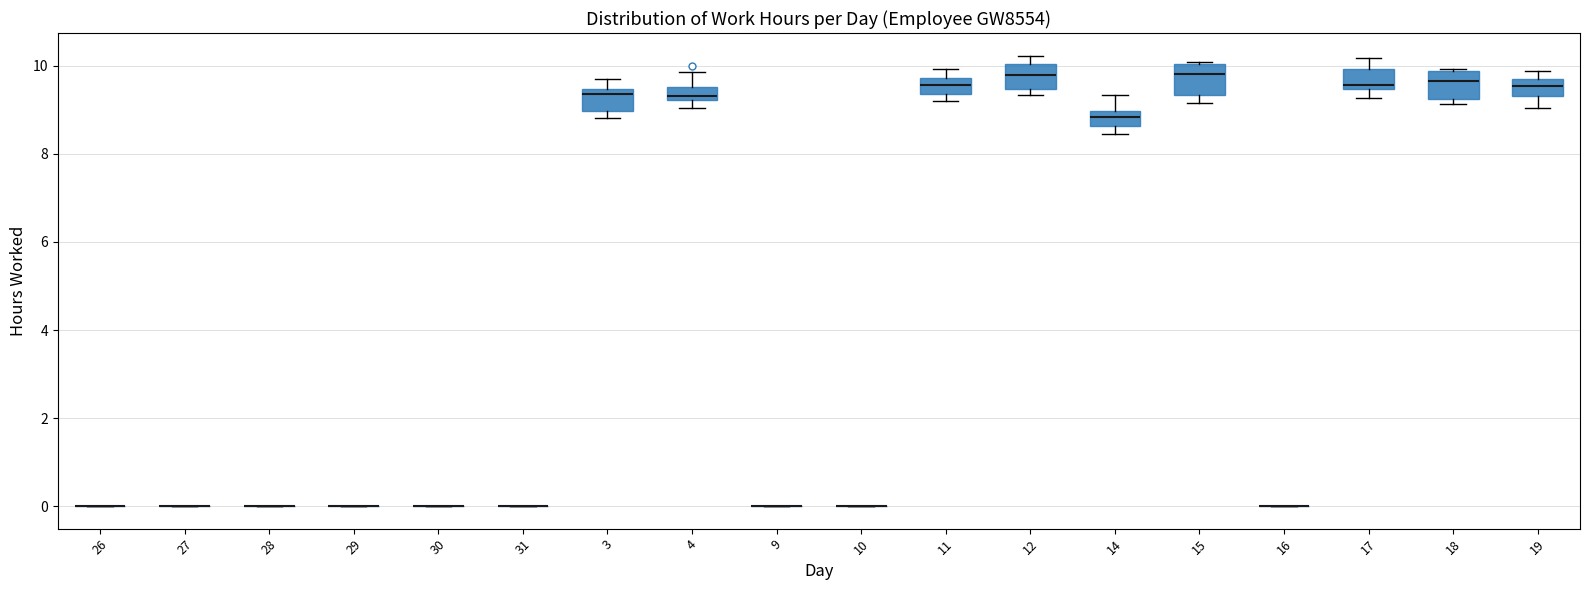

Reading left to right, read every box against the y-axis: the position of its median line, the range the box covers, and the ends of its whiskers. The values are not printed on the chart, so give them approximately, as read against the axis.

26: box collapsed to a line at 0.0, whiskers 0.0 to 0.0
27: box collapsed to a line at 0.0, whiskers 0.0 to 0.0
28: box collapsed to a line at 0.0, whiskers 0.0 to 0.0
29: box collapsed to a line at 0.0, whiskers 0.0 to 0.0
30: box collapsed to a line at 0.0, whiskers 0.0 to 0.0
31: box collapsed to a line at 0.0, whiskers 0.0 to 0.0
3: median 9.4 (just below the box's upper edge), box 9.0 to 9.4, whiskers 8.8 to 9.8
4: median 9.4, box 9.2 to 9.6, whiskers 9.0 to 9.8
9: box collapsed to a line at 0.0, whiskers 0.0 to 0.0
10: box collapsed to a line at 0.0, whiskers 0.0 to 0.0
11: median 9.6, box 9.4 to 9.8, whiskers 9.2 to 10.0
12: median 9.8, box 9.4 to 10.0, whiskers 9.4 (just below the box's lower edge) to 10.2
14: median 8.8, box 8.6 to 9.0, whiskers 8.4 to 9.4
15: median 9.8, box 9.4 to 10.0, whiskers 9.2 to 10.0
16: box collapsed to a line at 0.0, whiskers 0.0 to 0.0
17: median 9.6, box 9.4 to 10.0, whiskers 9.2 to 10.2
18: median 9.6, box 9.2 to 9.8, whiskers 9.2 (just below the box's lower edge) to 10.0
19: median 9.6 (inside the box), box 9.4 to 9.6, whiskers 9.0 to 9.8